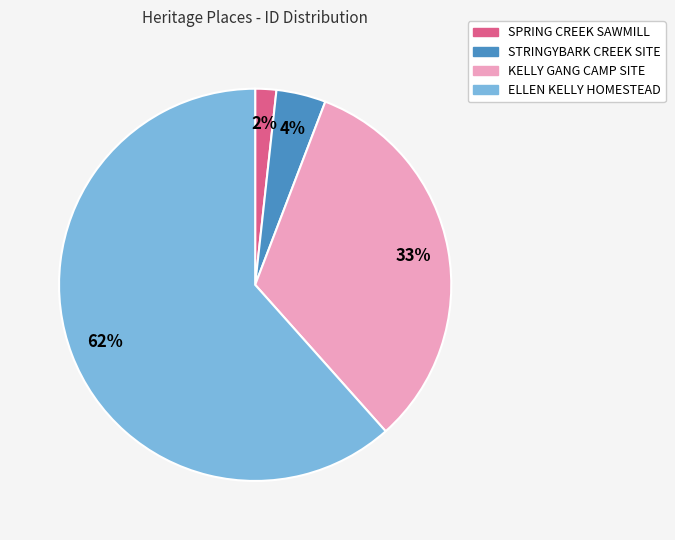

Is there a majority slice in this chart?

Yes